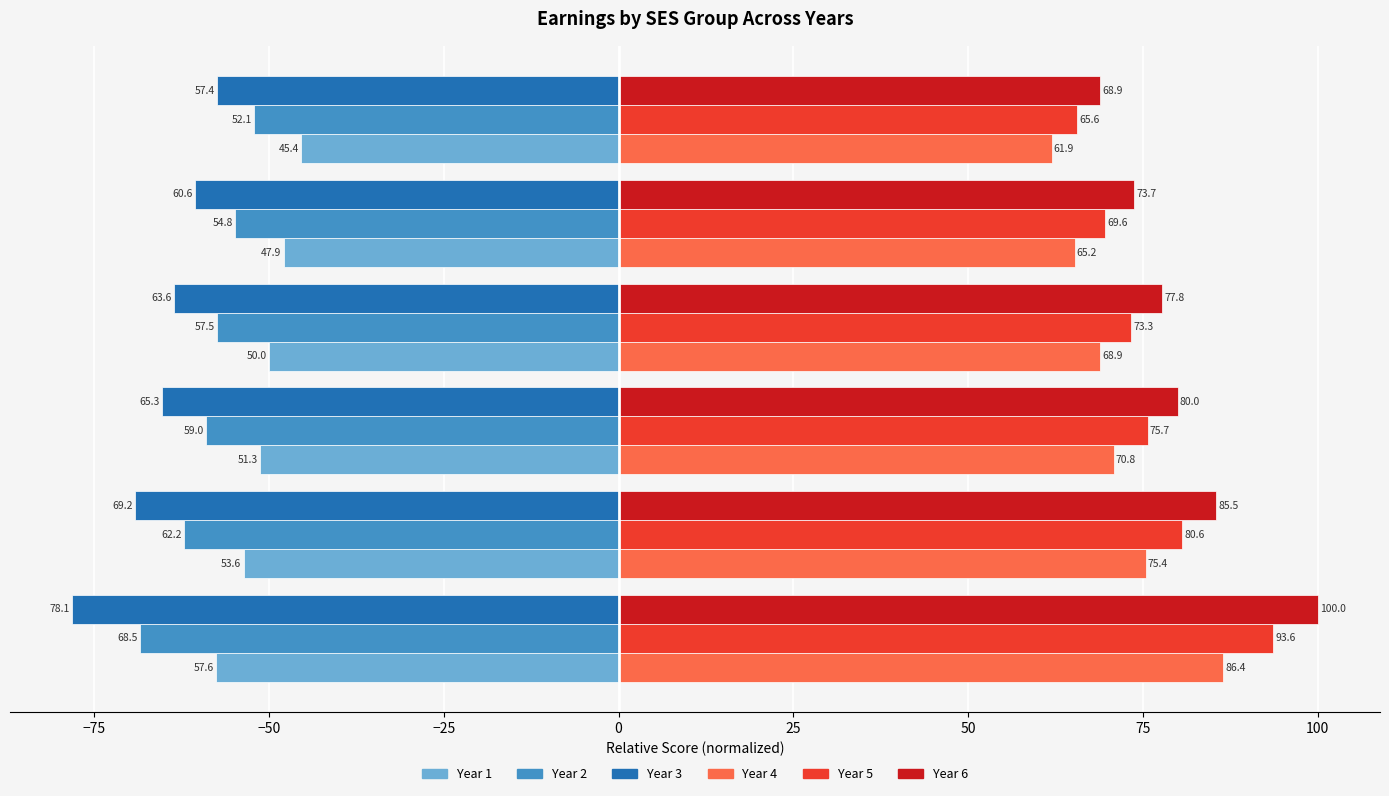

What is the difference between the maximum and minimum values in the Year 1 series?

12.2